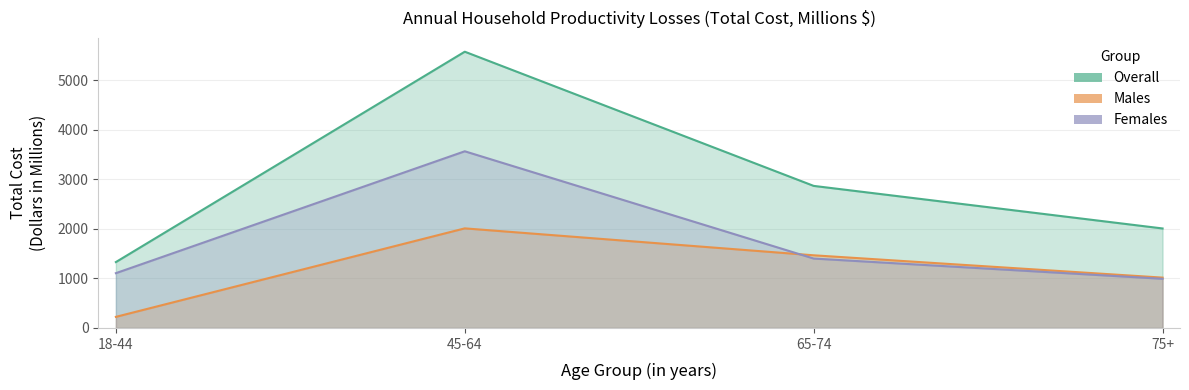

What are all the series names shown in the legend?

Overall, Males, Females